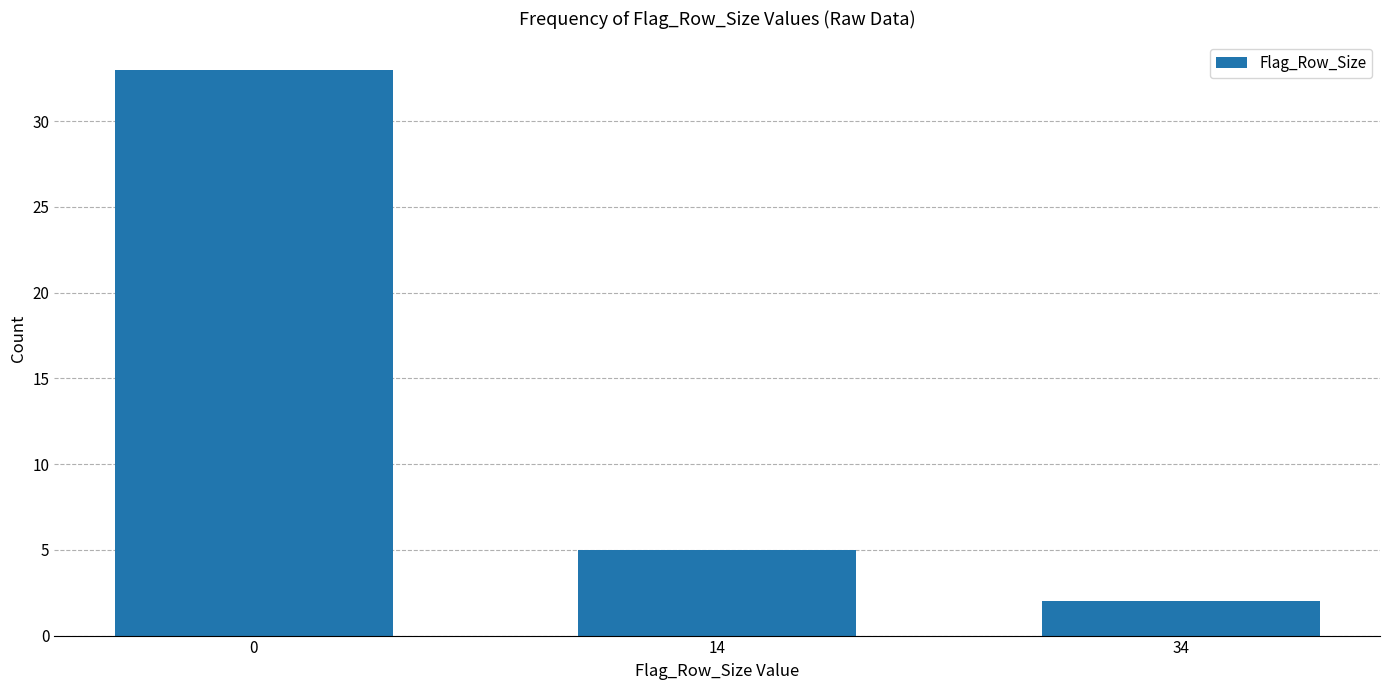

Reading right to left, extract all data points from this chart.

34=2	14=5	0=33